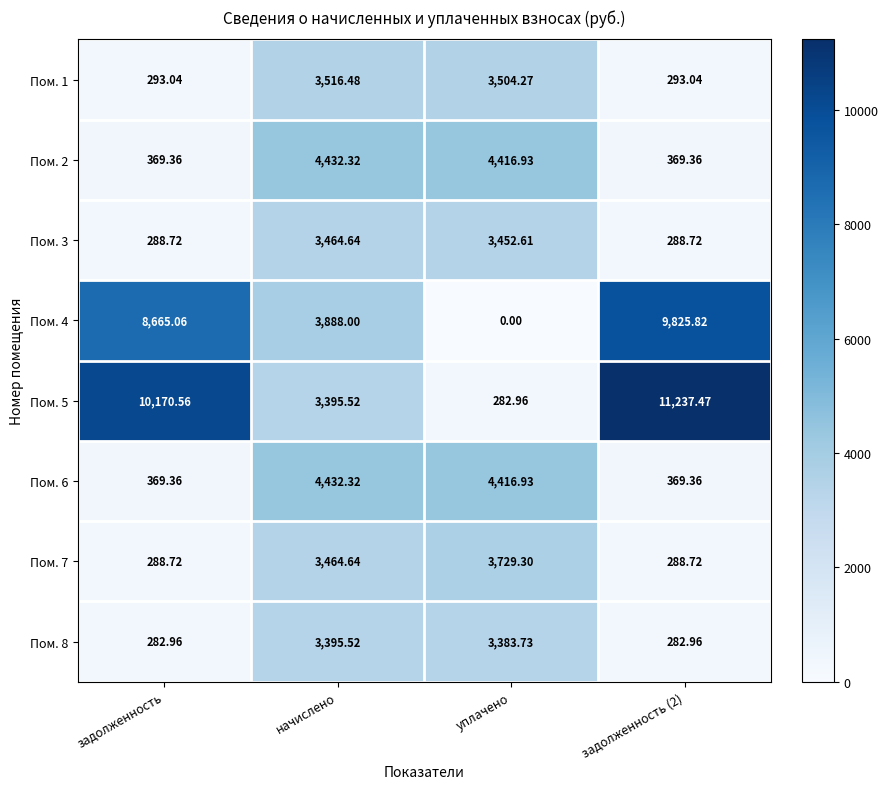

At how many categories does at least one series exceed 9340?

2